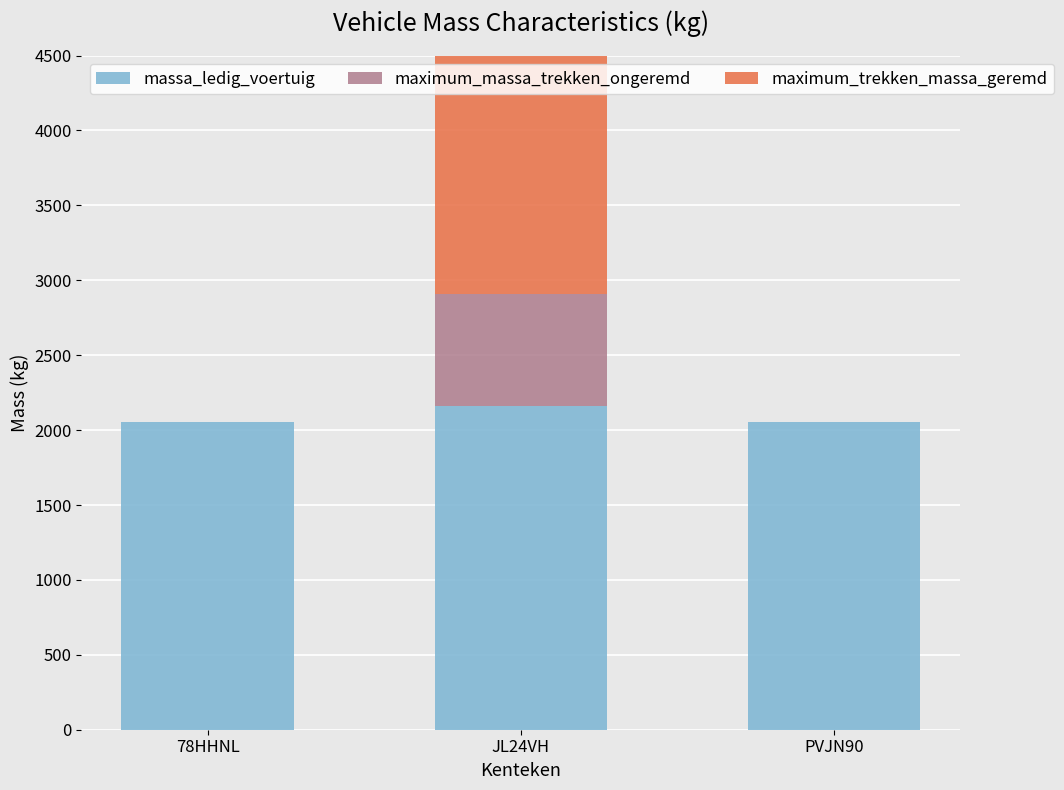

Which has a higher value, PVJN90 or JL24VH?

JL24VH